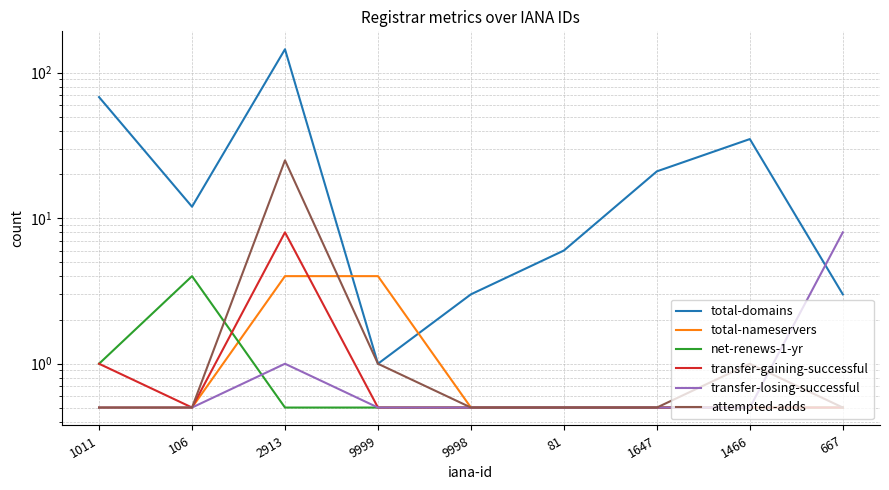

What is the spread (max minus min) of values at 2913?

144.5